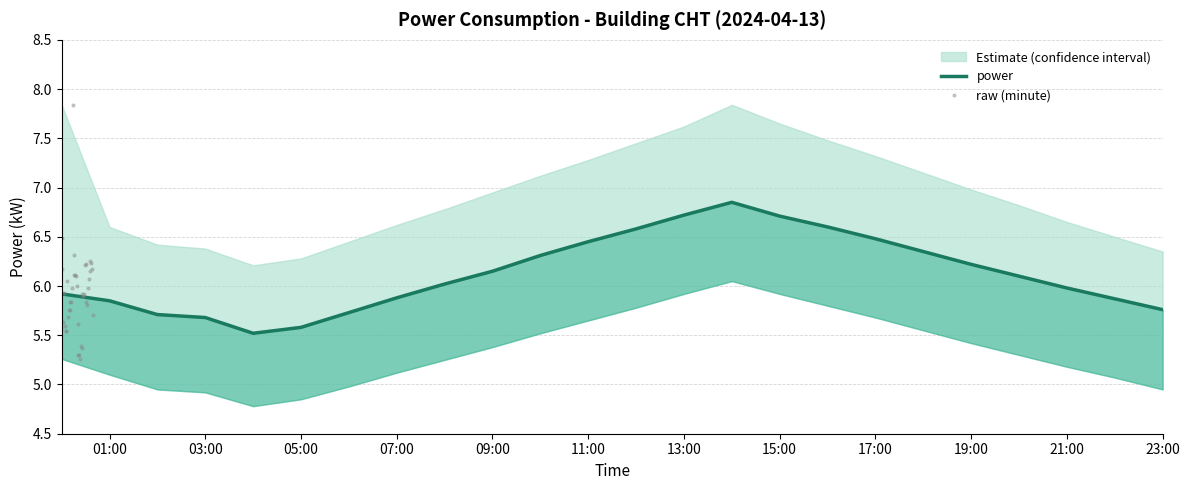

At which category does power_upper reach its first local peak?

14:00